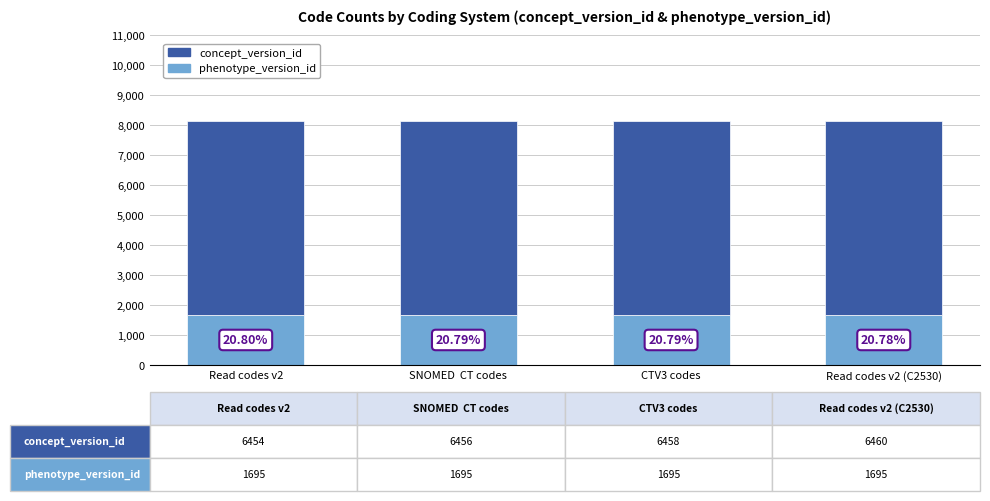

Is it true that phenotype_version_id equals 1695 at CTV3 codes?

True